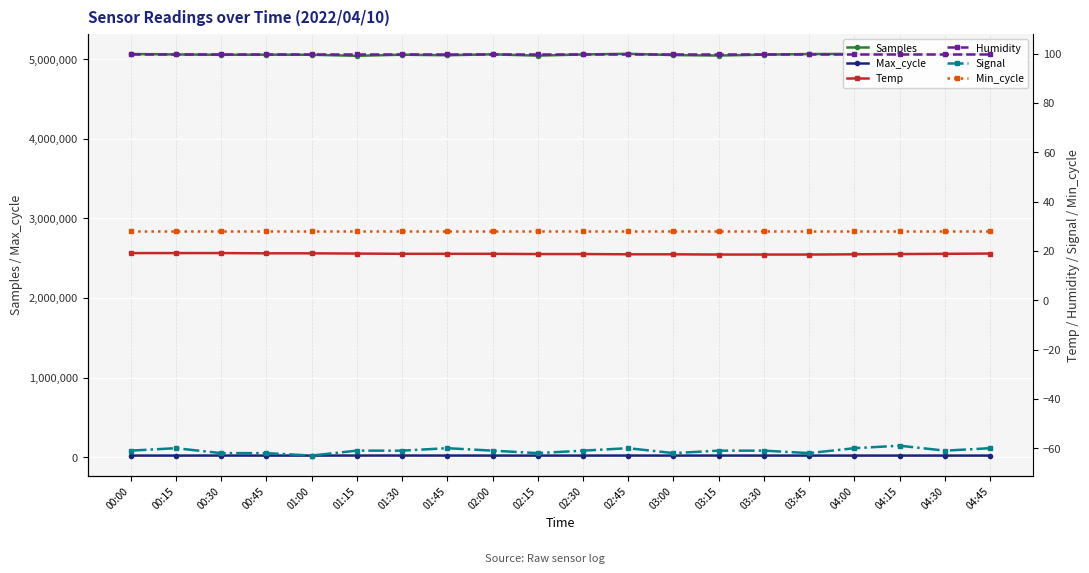

Which category has the lowest value in the Signal series?

01:00